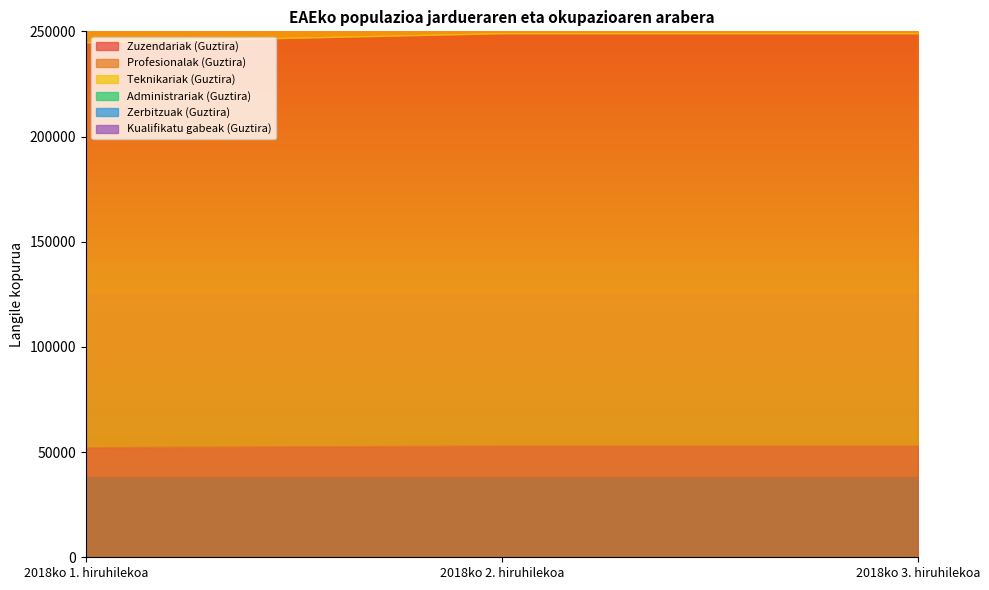

What is the spread (max minus min) of values at 2018ko 1. hiruhilekoa?

140200